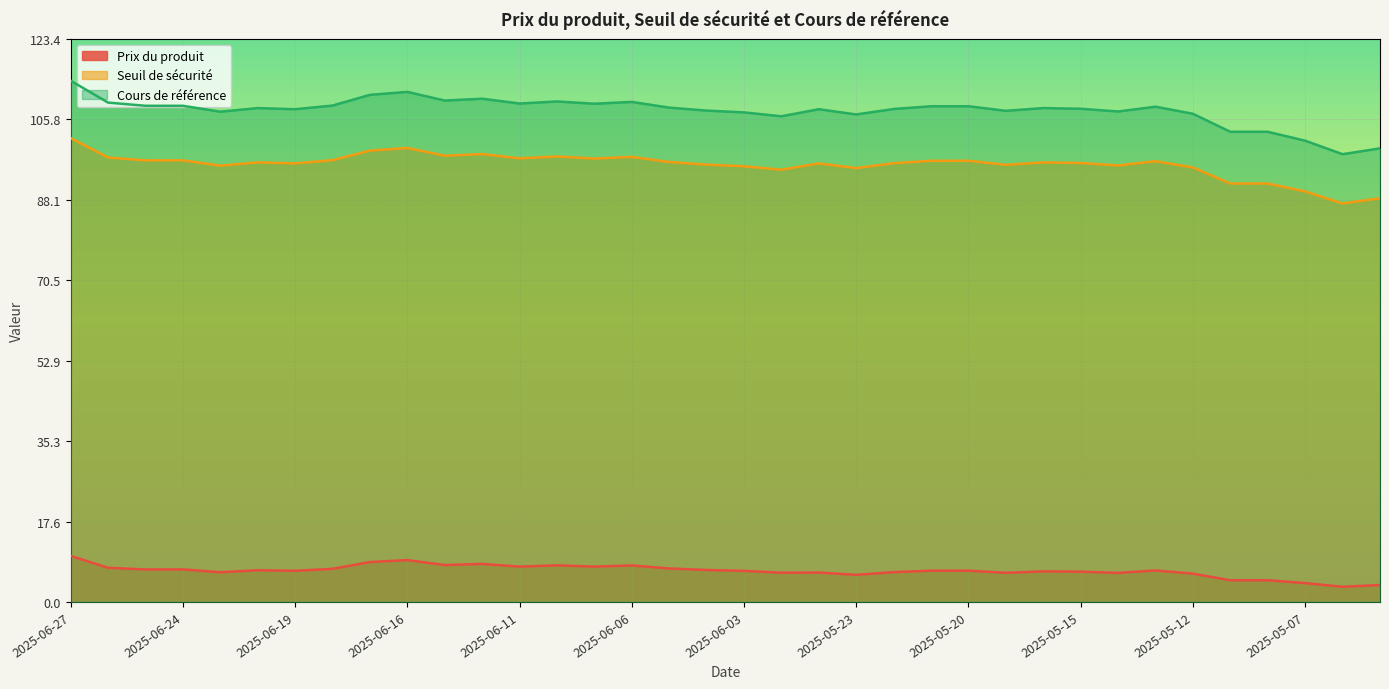

True or false: Cours de référence has a value of 108.2 at 2025-06-20.

True